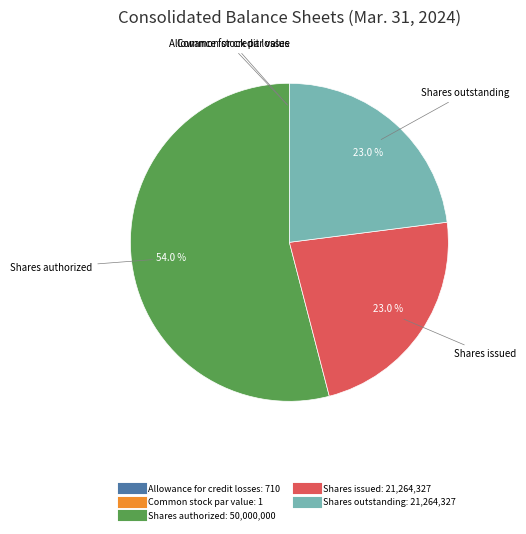

True or false: Shares issued accounts for 34% of the total.

False